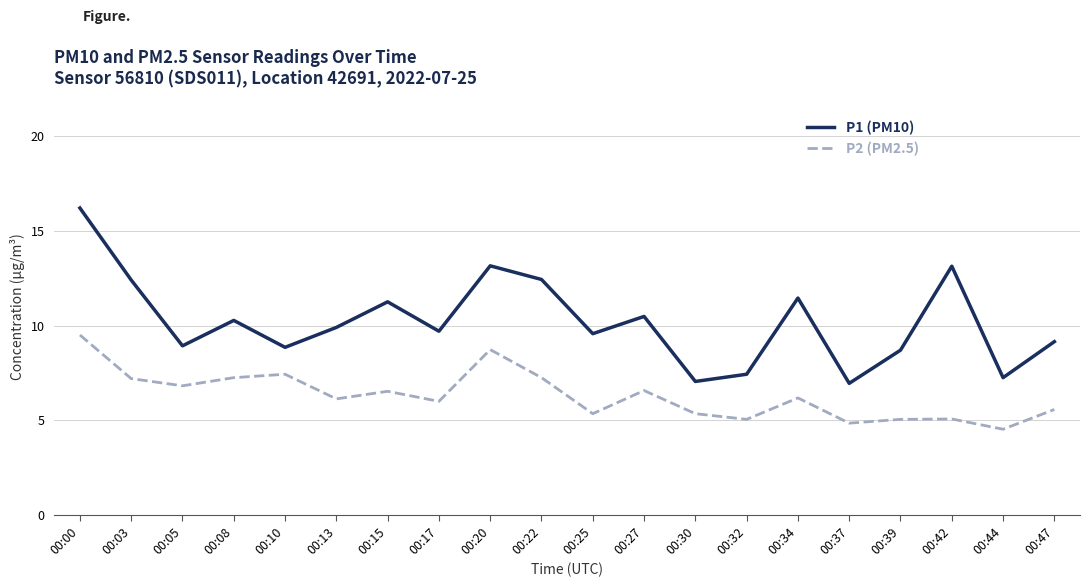

What is the maximum value shown in the chart?

16.2